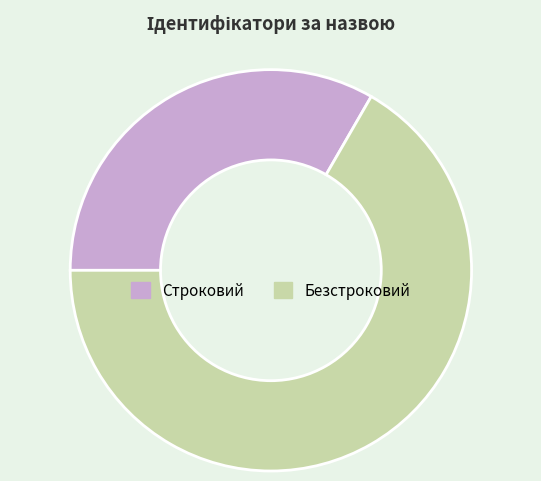

What is the smallest slice in the pie chart?

Строковий